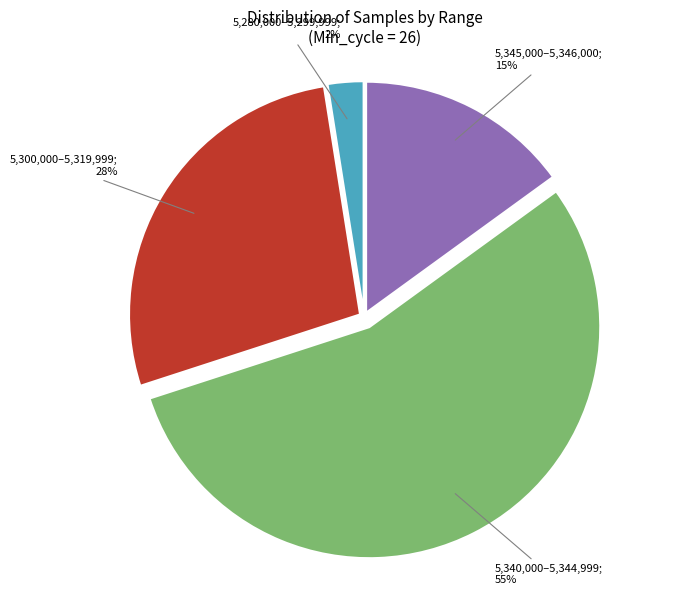

To the nearest percent, what is the average slice percentage?

25%